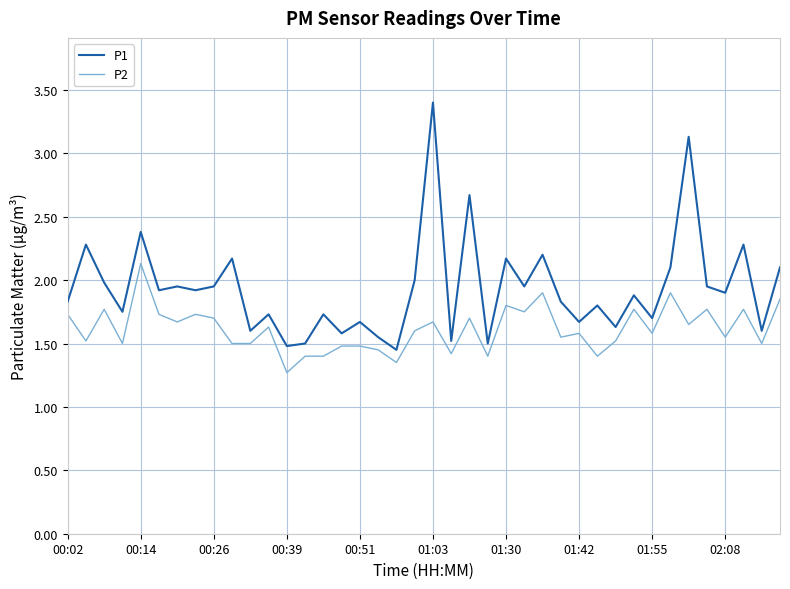

What is the greatest value displayed?

3.4